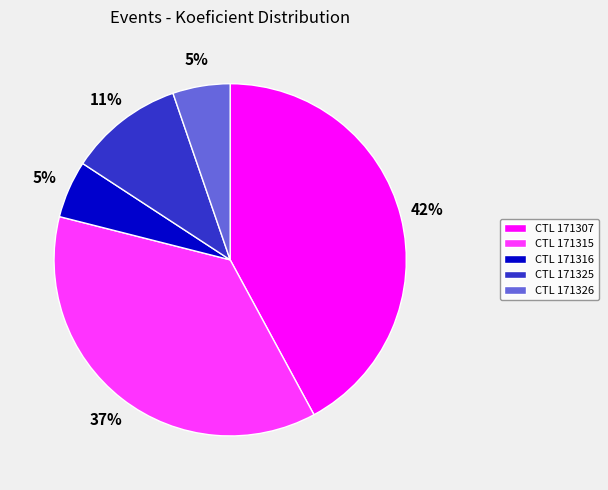

What percentage is the CTL 171326 slice, to the nearest percent?

5%